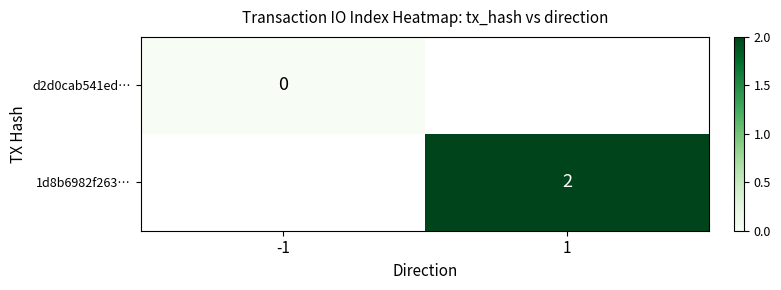

Is the value of 1d8b6982f263… at 1 greater than the value of d2d0cab541ed… at -1?

Yes